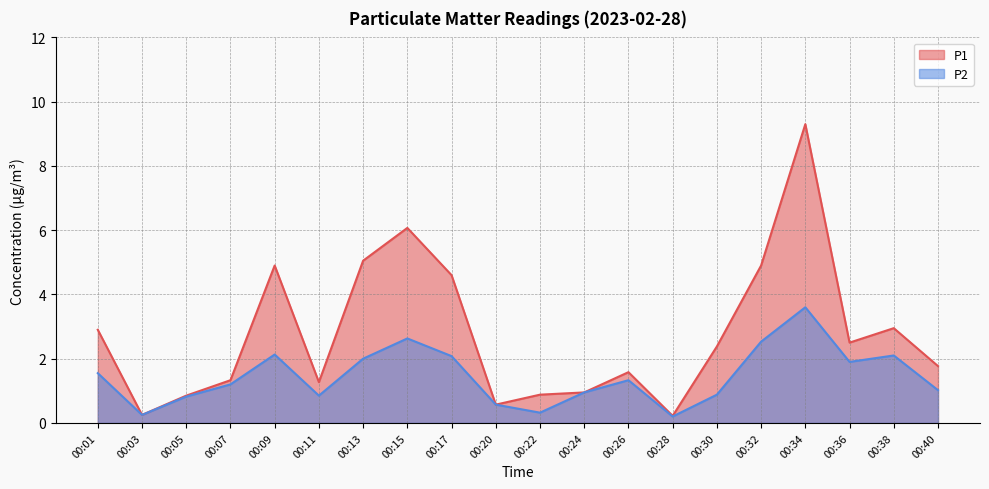

How many lines are shown in the chart?

2